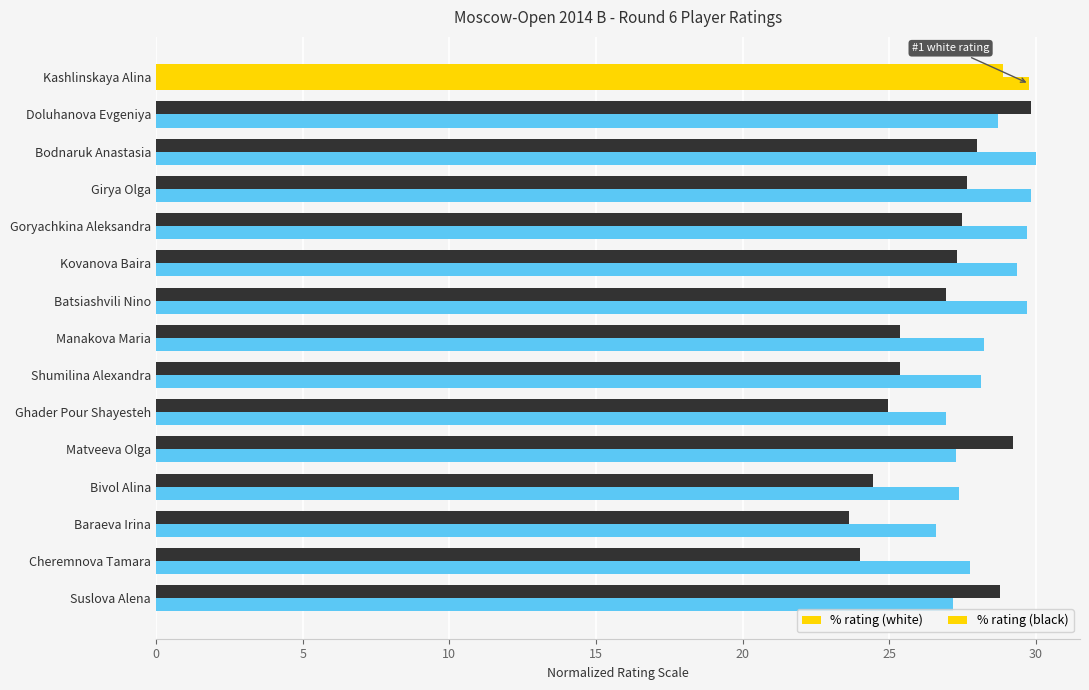

List the series in order of their overall mean, lowest first.

% rating (black), % rating (white)